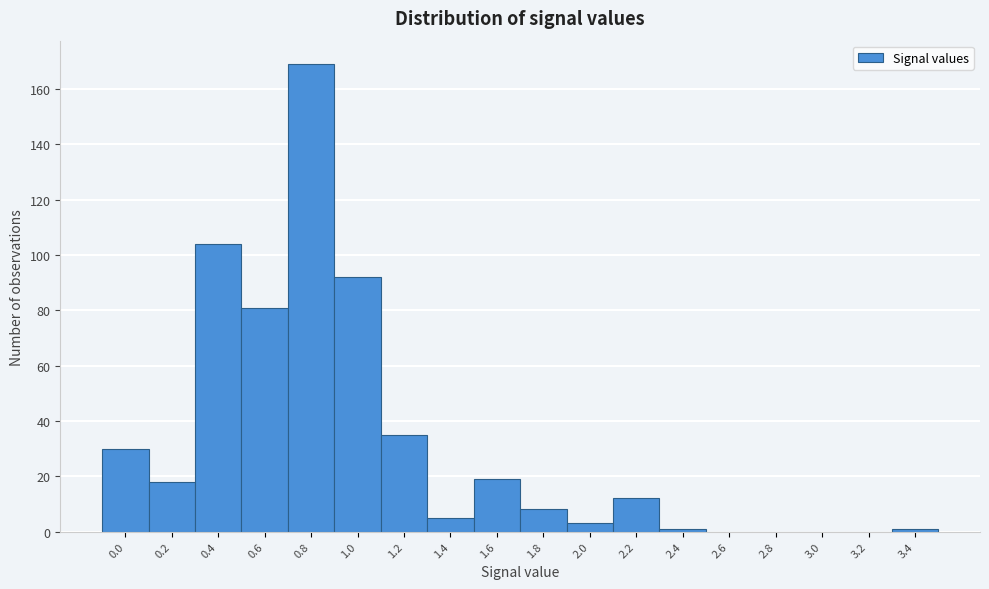

Reading right to left, transcribe all the data shown in this chart.

3.4=1	3.2=0	3.0=0	2.8=0	2.6=0	2.4=1	2.2=12	2.0=3	1.8=8	1.6=19	1.4=5	1.2=35	1.0=92	0.8=169	0.6=81	0.4=104	0.2=18	0.0=30